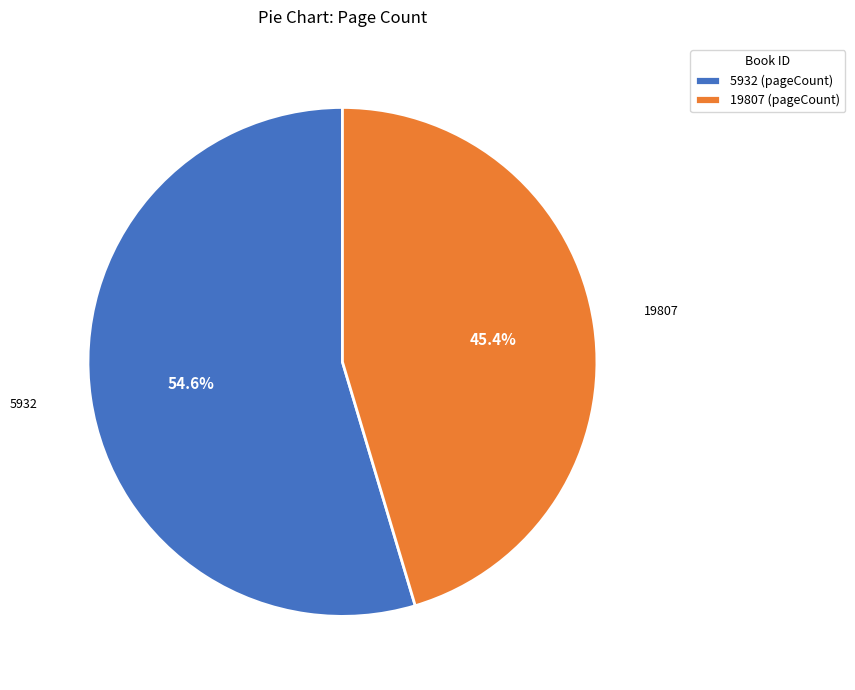

To the nearest percent, what is the difference between the largest and smallest slice percentages?

9%